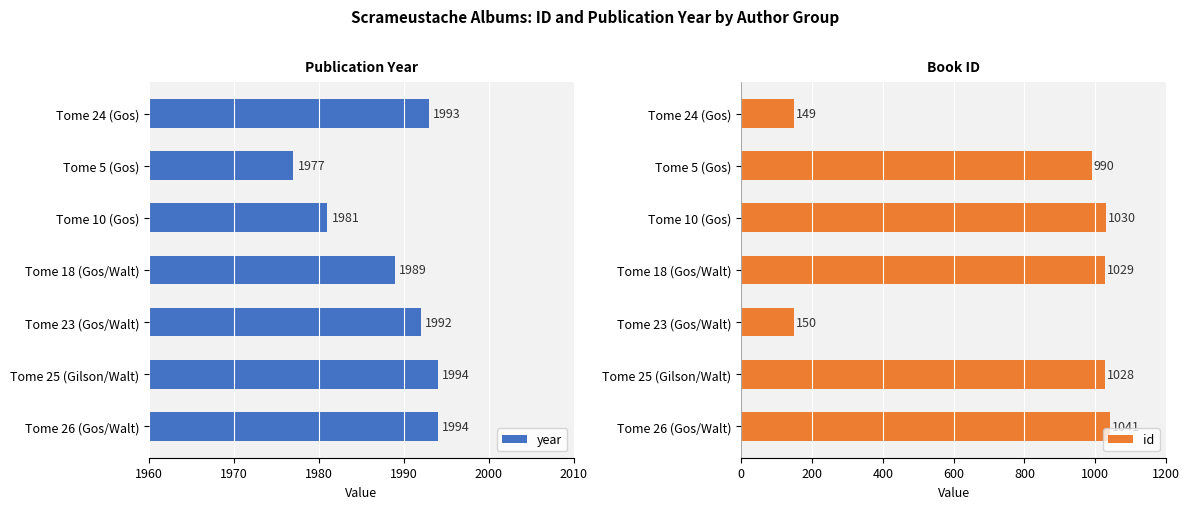

Which series has the largest total across all categories?

year